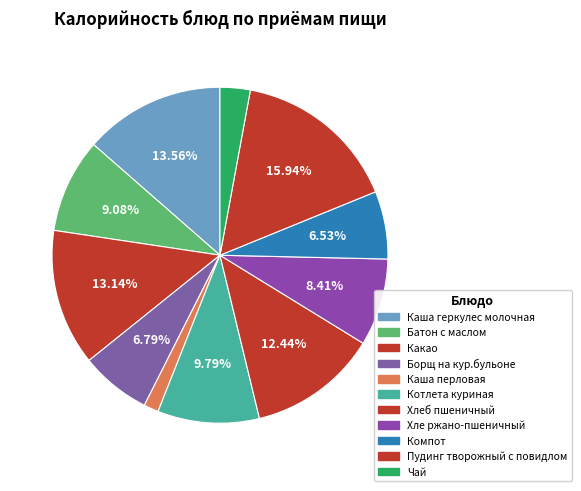

To the nearest percent, what is the average slice percentage?

9%